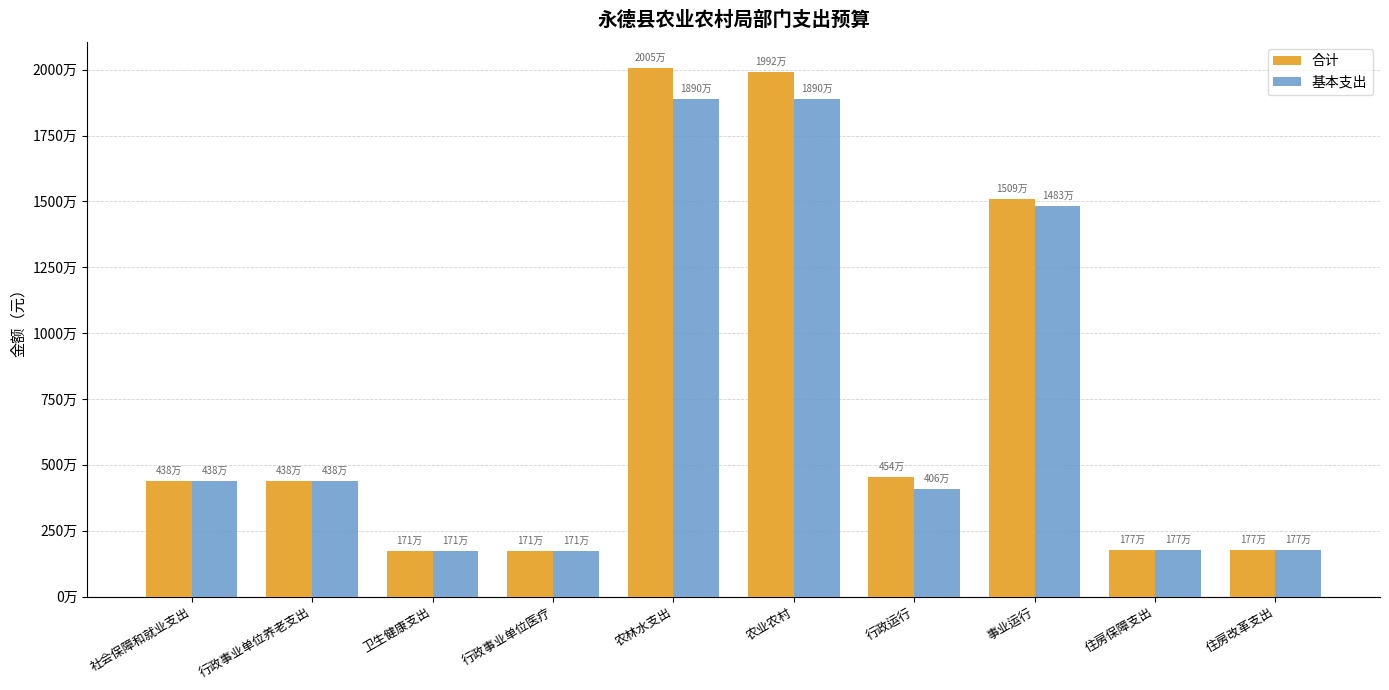

Rank the series by their average value, from lowest to highest.

基本支出, 合计